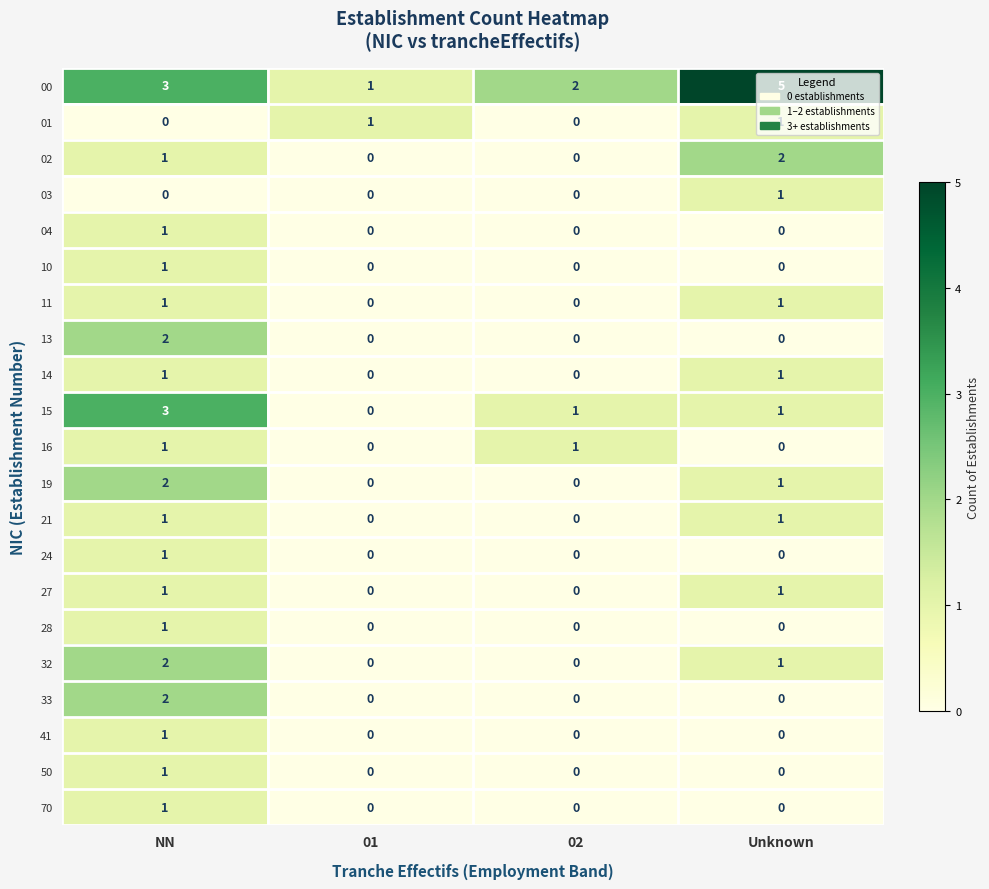

At which category does the chart reach its peak across all series?

Unknown